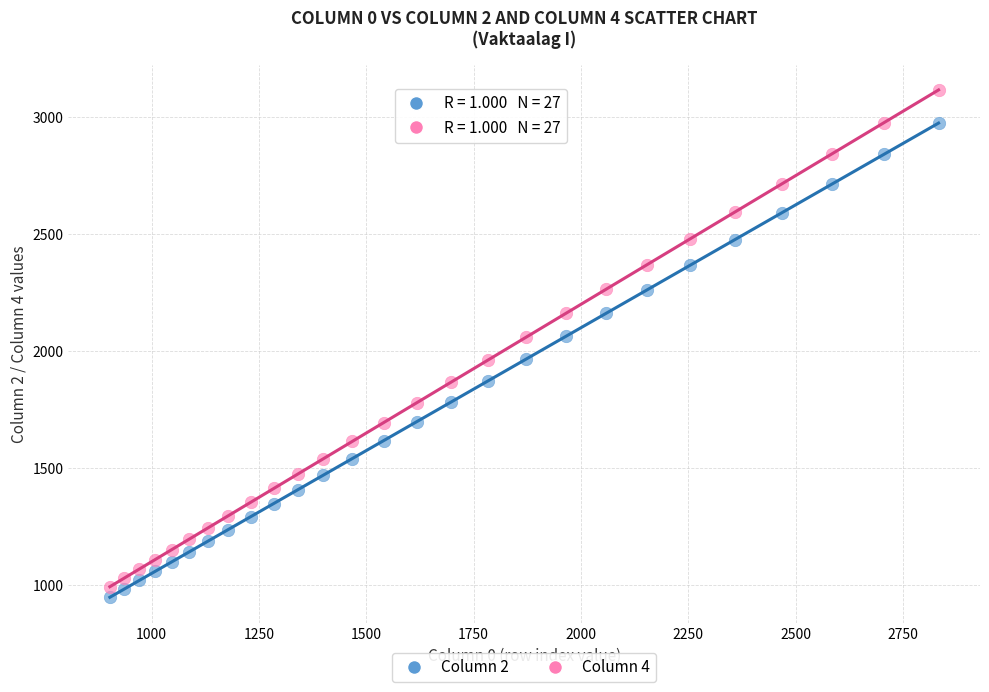

Which series contains the lowest Y value?

Column 2